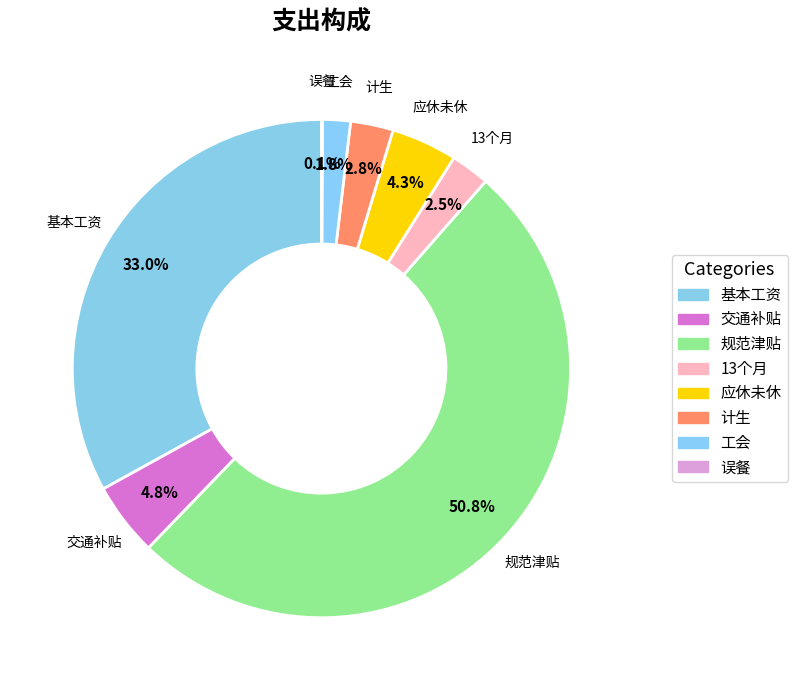

Is there any slice that represents more than half of the pie?

Yes